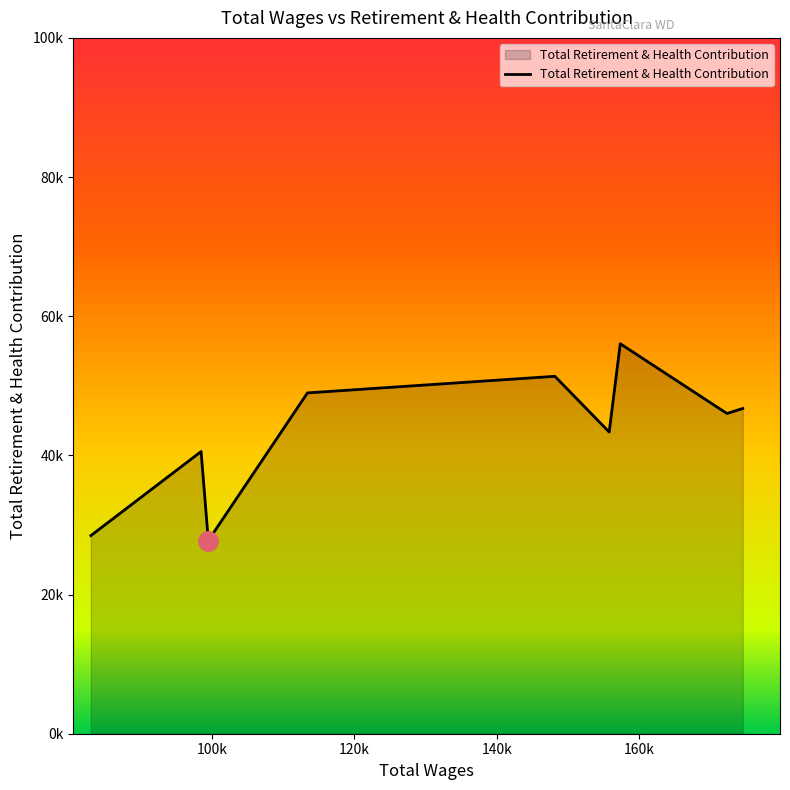

What is the difference between the maximum and minimum values?

28286